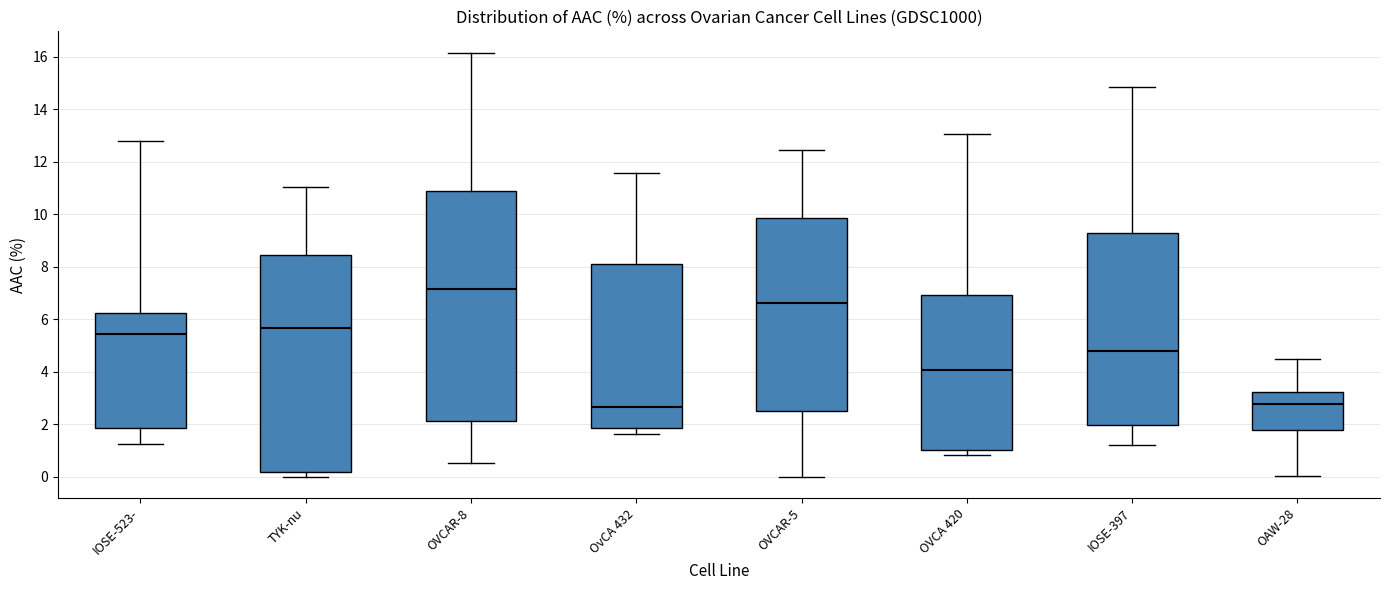

Reading left to right, transcribe this box plot: for each box, give where its median line is, the range the box spans, and where its two whiskers end, as read against the y-axis. The values are not printed on the chart, so give them approximately, as read against the axis.

IOSE-523-: median 5.4, box 1.8 to 6.2, whiskers 1.2 to 12.8
TYK-nu: median 5.6, box 0.2 to 8.4, whiskers 0.0 to 11.0
OVCAR-8: median 7.2, box 2.2 to 10.8, whiskers 0.6 to 16.2
OvCA 432: median 2.6, box 1.8 to 8.0, whiskers 1.6 to 11.6
OVCAR-5: median 6.6, box 2.4 to 9.8, whiskers 0.0 to 12.4
OVCA 420: median 4.0, box 1.0 to 7.0, whiskers 0.8 to 13.0
IOSE-397: median 4.8, box 2.0 to 9.4, whiskers 1.2 to 14.8
OAW-28: median 2.8, box 1.8 to 3.2, whiskers 0.0 to 4.6